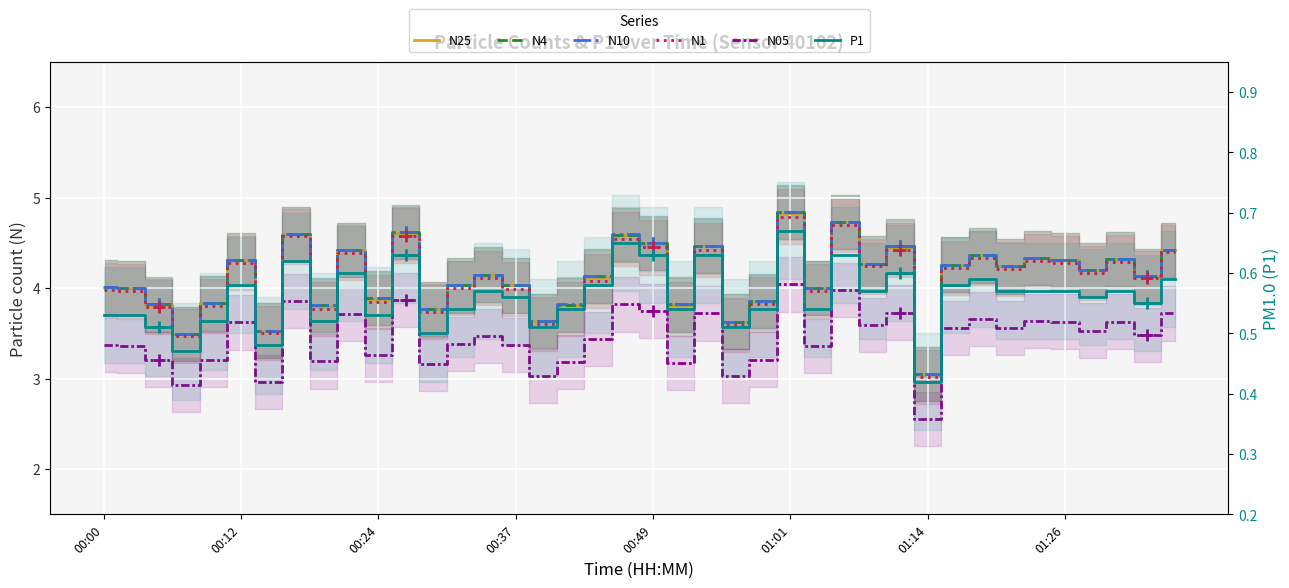

Rank the categories by N25 value from lowest to highest.

30, 00:37, 01:14, 23, 16, 12, 8, 00:24, 17, 21, 00:49, 24, 10, 00:12, 26, 00:00, 13, 15, 18, 38, 14, 36, 33, 31, 28, 01:01, 35, 37, 34, 32, 9, 39, 29, 22, 20, 19, 01:26, 11, 27, 25